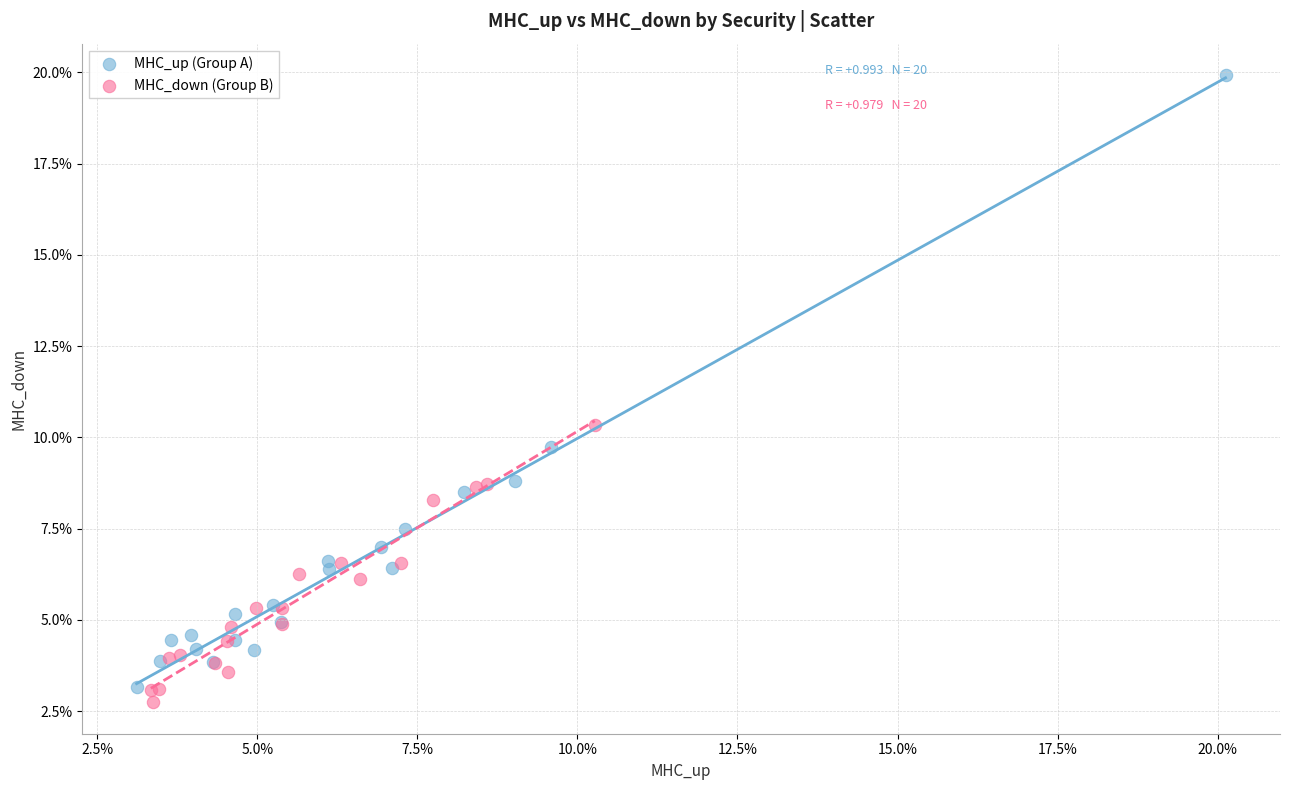

What are all the series names shown in the legend?

MHC_up (Group A), MHC_down (Group B)